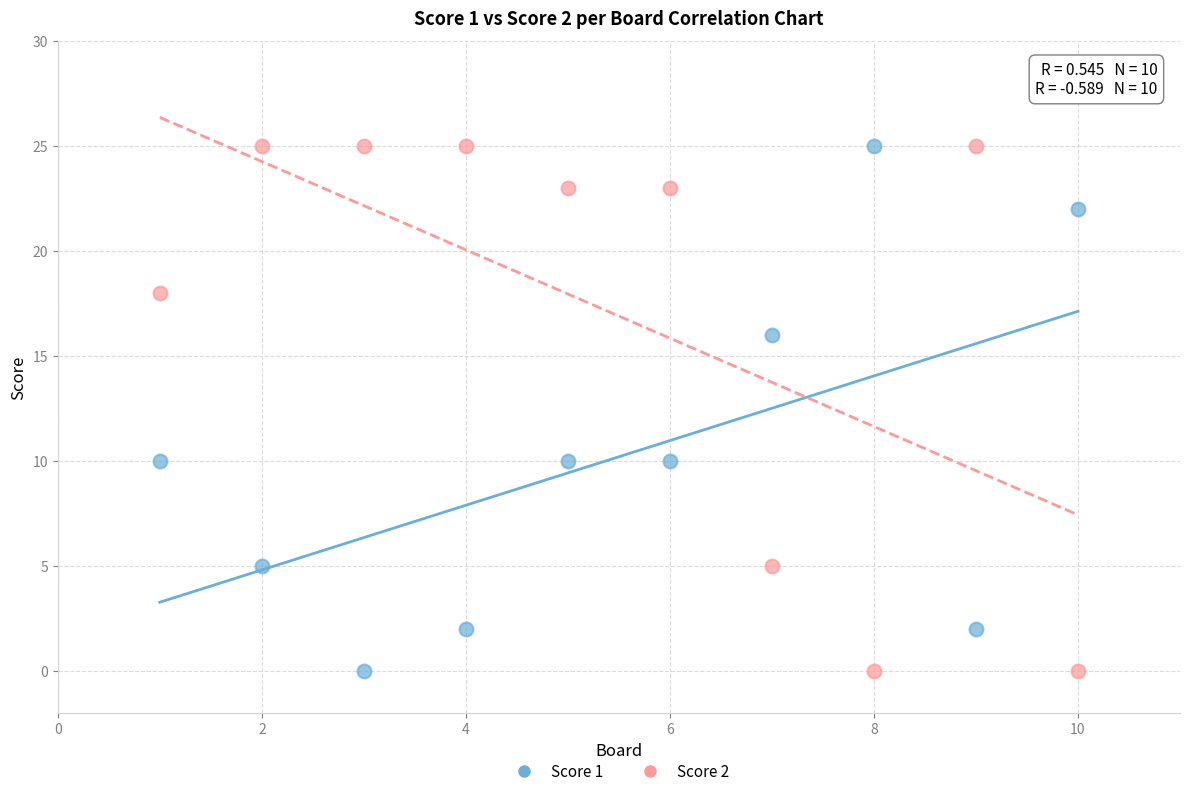

What are all the series names shown in the legend?

Score 1, Score 2